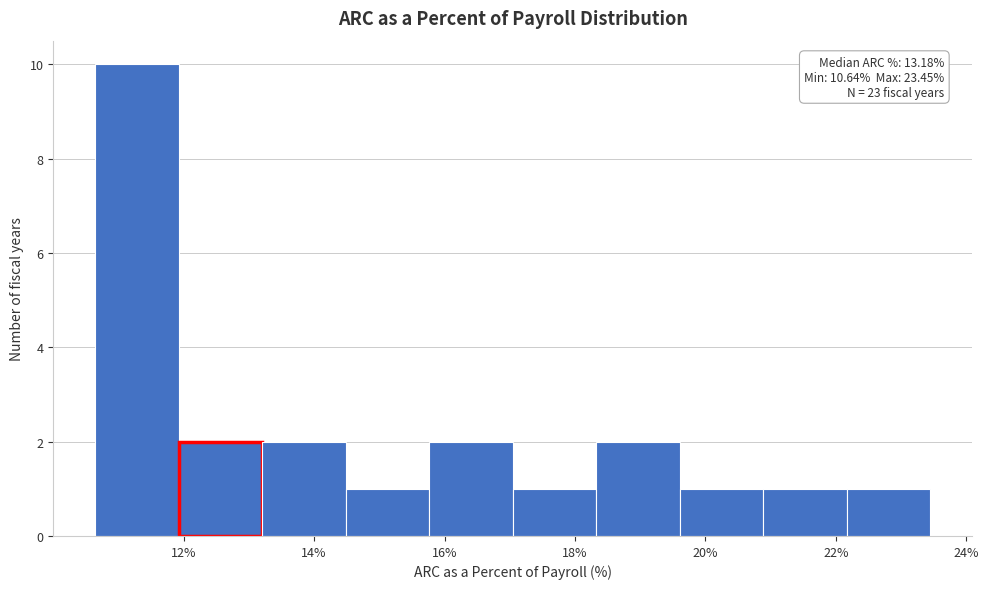

Over which range of the x-axis is the bar tallest?

10.6 to 12.0